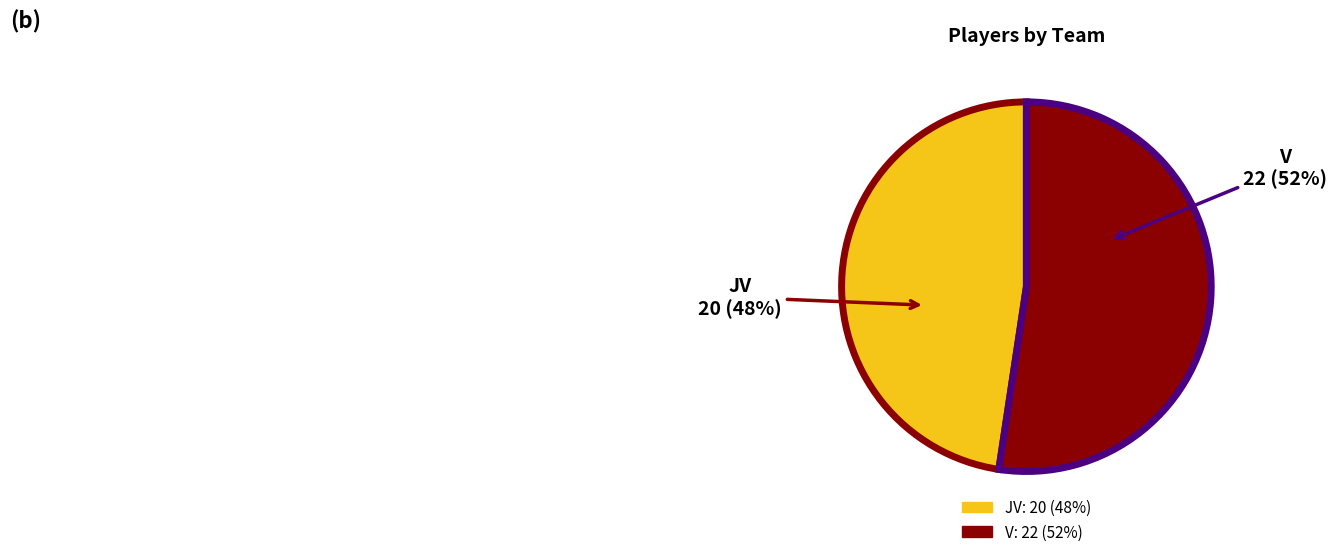

To the nearest percent, what portion does JV represent?

48%